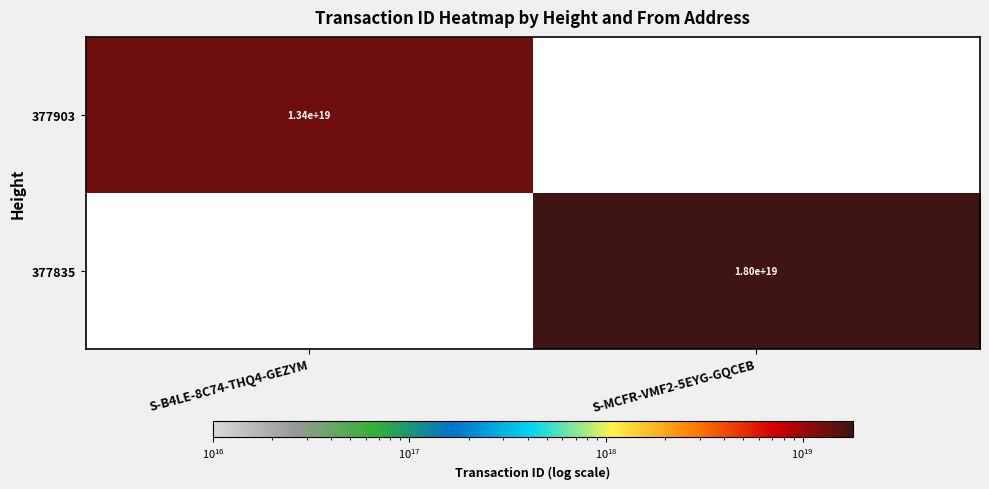

At how many categories does at least one series exceed 11504267842024536064?

2